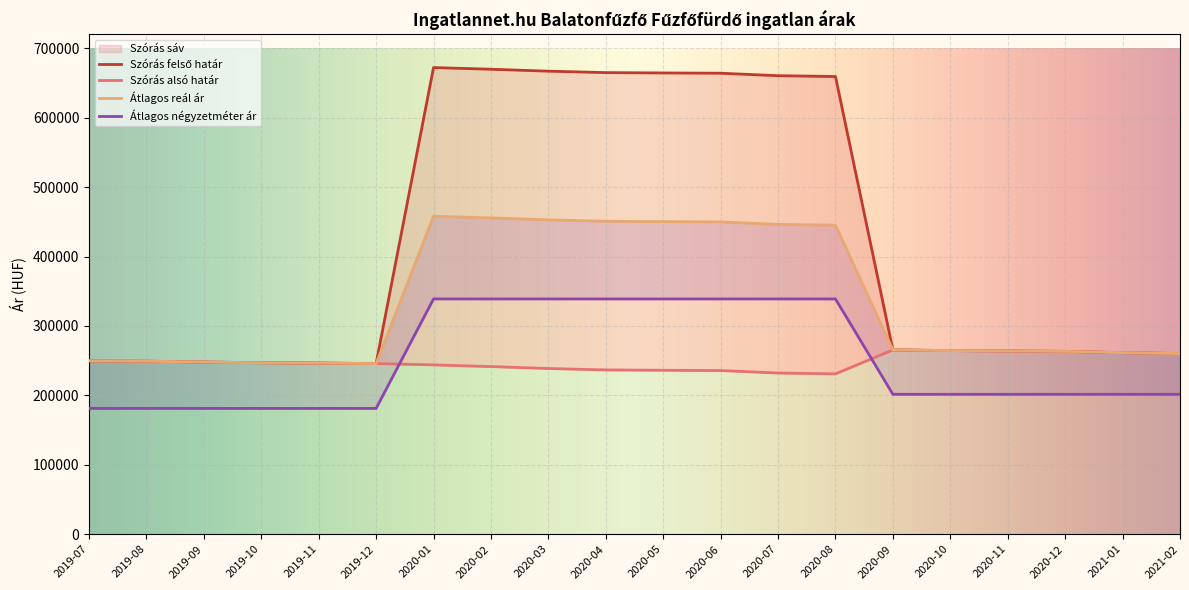

At which category does Átlagos reál ár reach its first local peak?

2020-01